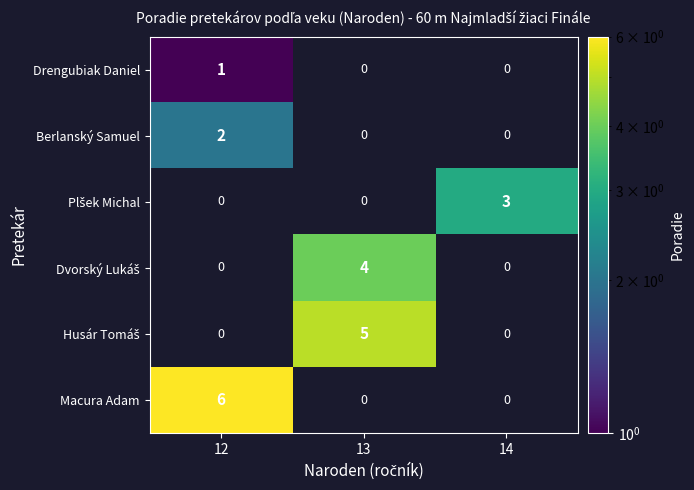

How many Berlanský Samuel values are between 0 and 2?

3